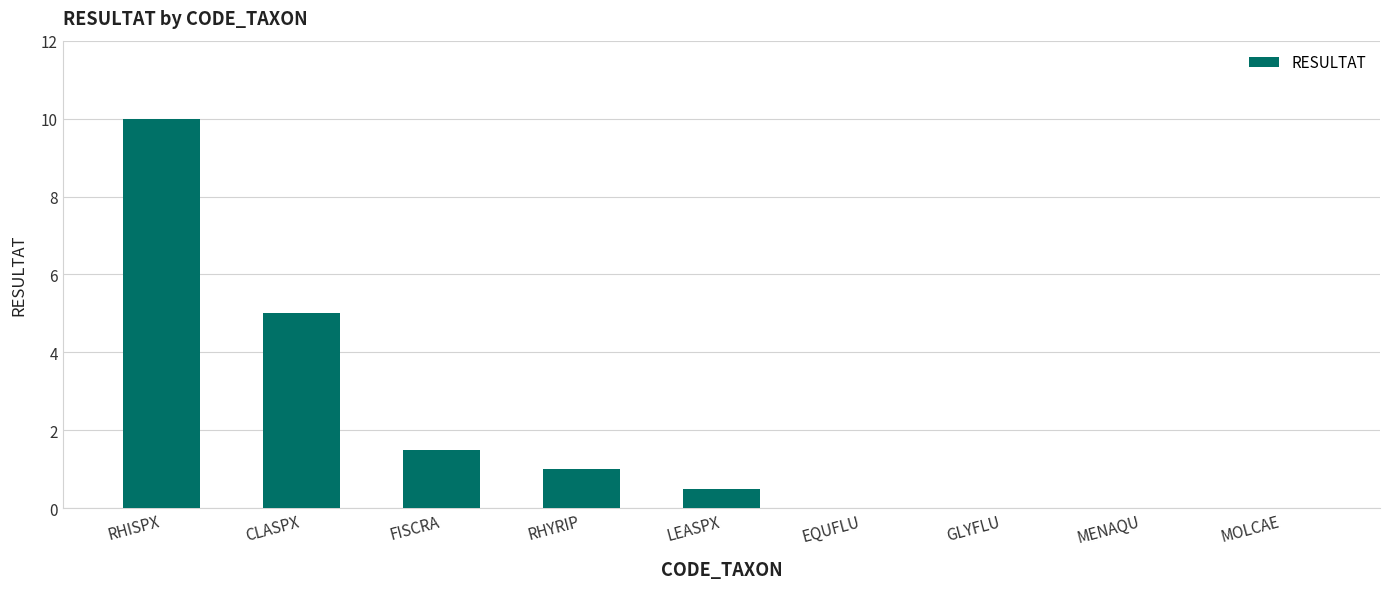

The value at MOLCAE is 0.0. True or false?

True